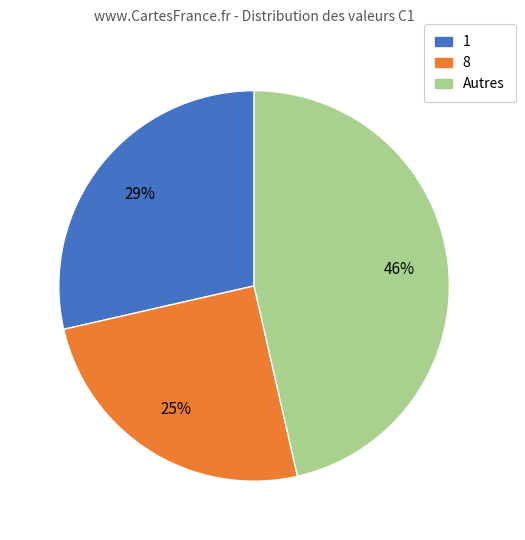

Is there a majority slice in this chart?

No